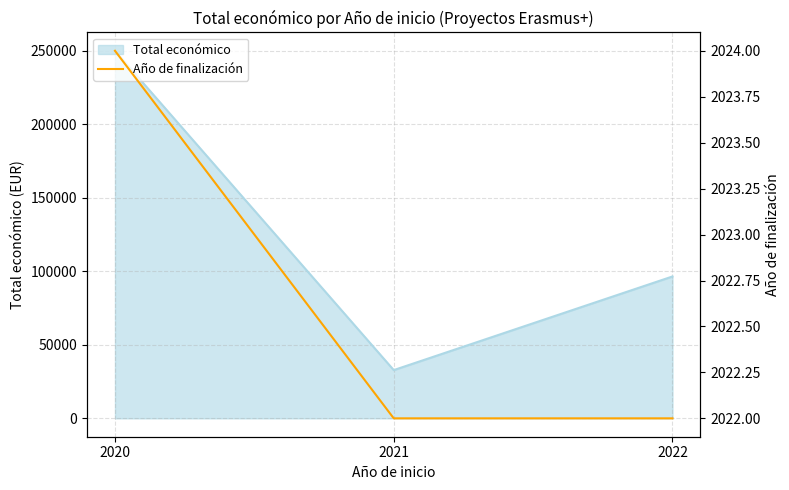

Is it true that the value at 2020 is 1018?

False